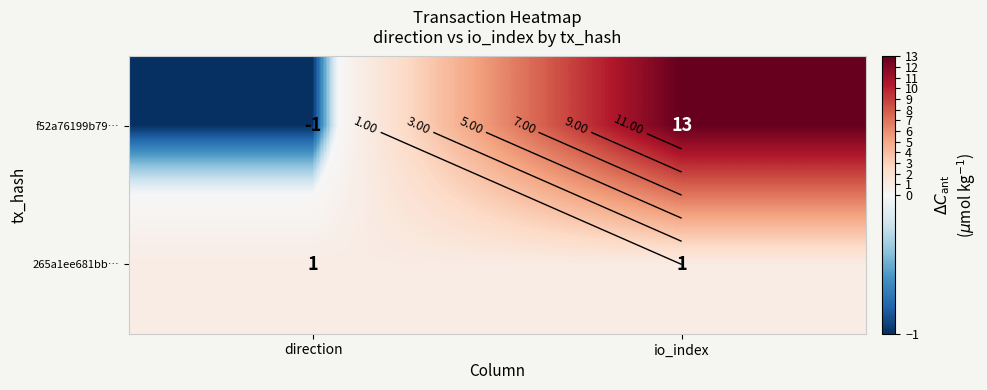

The 265a1ee681bb… series shows 1 at direction. True or false?

True